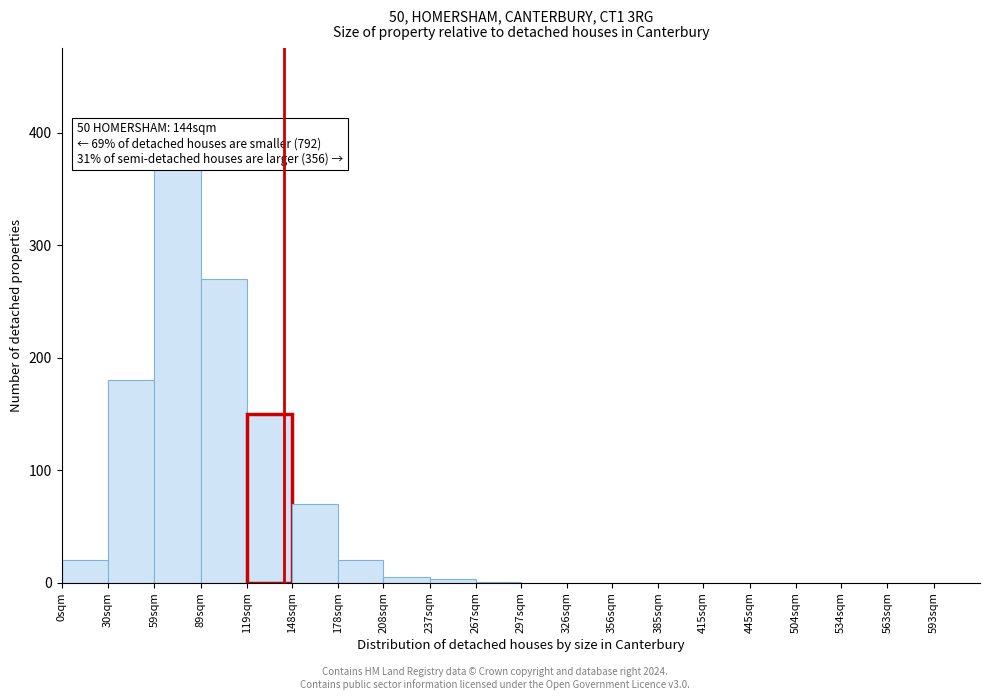

Which label corresponds to the largest value in the chart?

59sqm